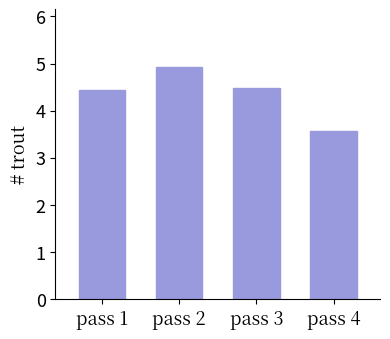

The chart shows a value of 3.0 at pass 2. True or false?

False